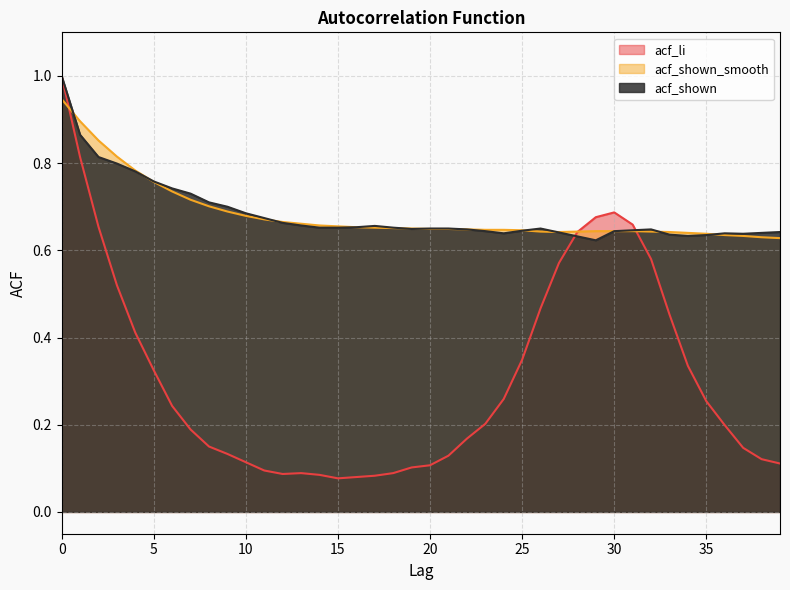

What is the smallest value displayed?

0.1